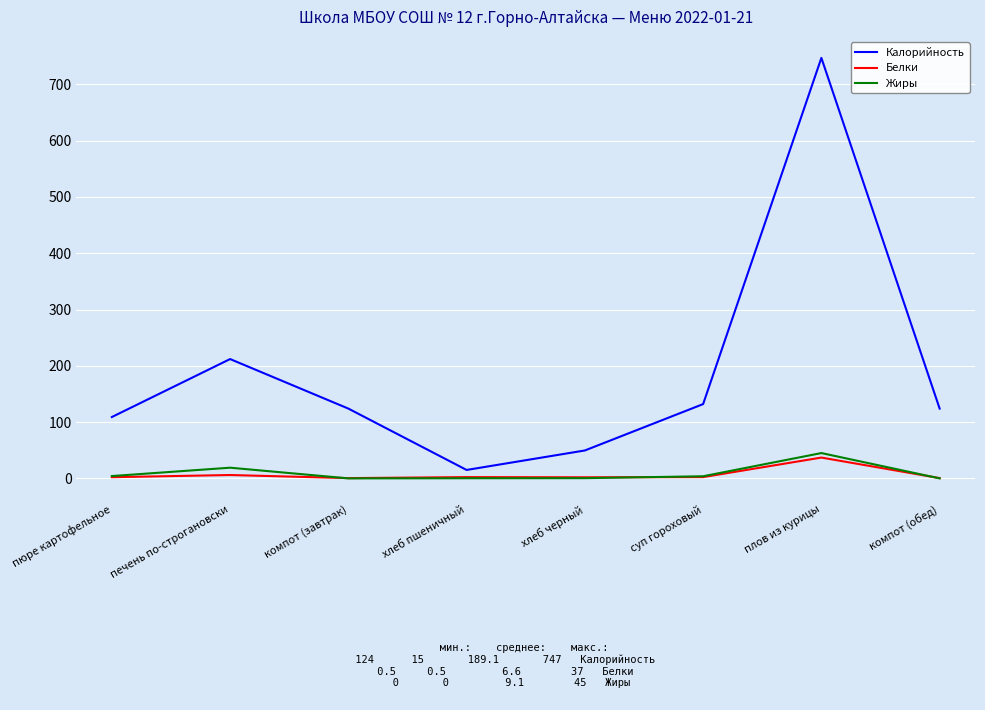

Is it true that Калорийность equals 152.2 at пюре картофельное?

False